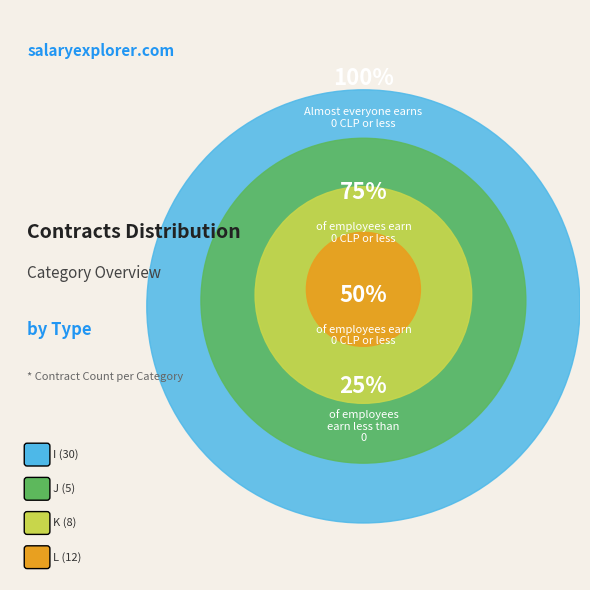

Is there any slice that represents more than half of the pie?

No